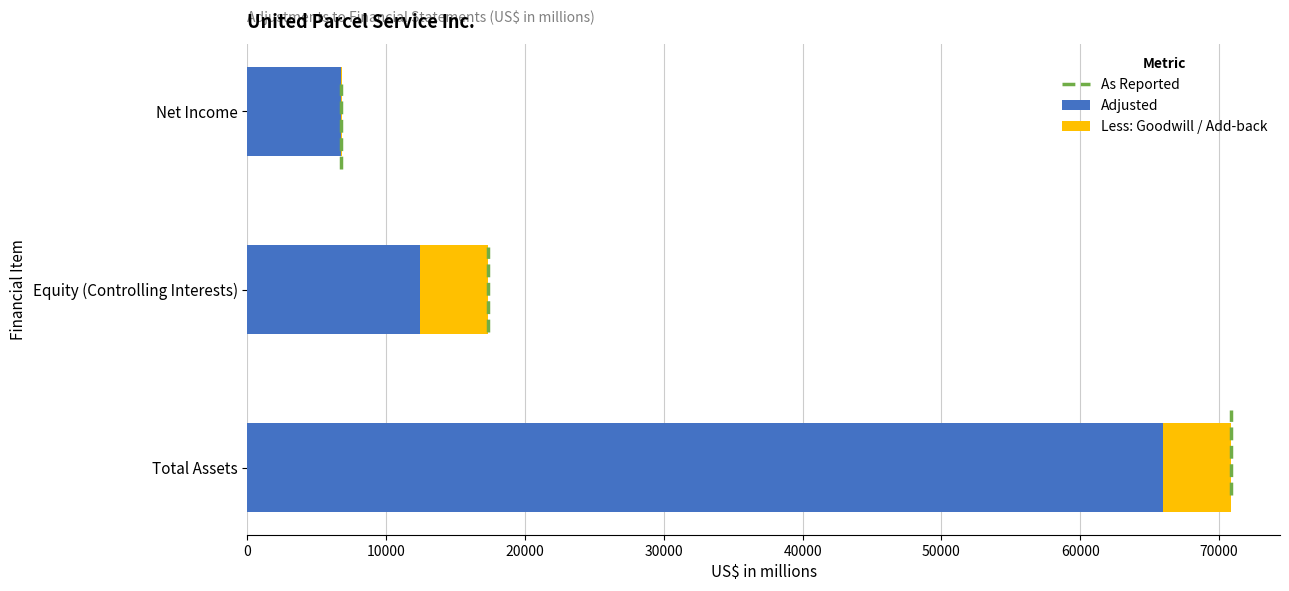

Which category has the highest value in the Adjusted series?

Total Assets